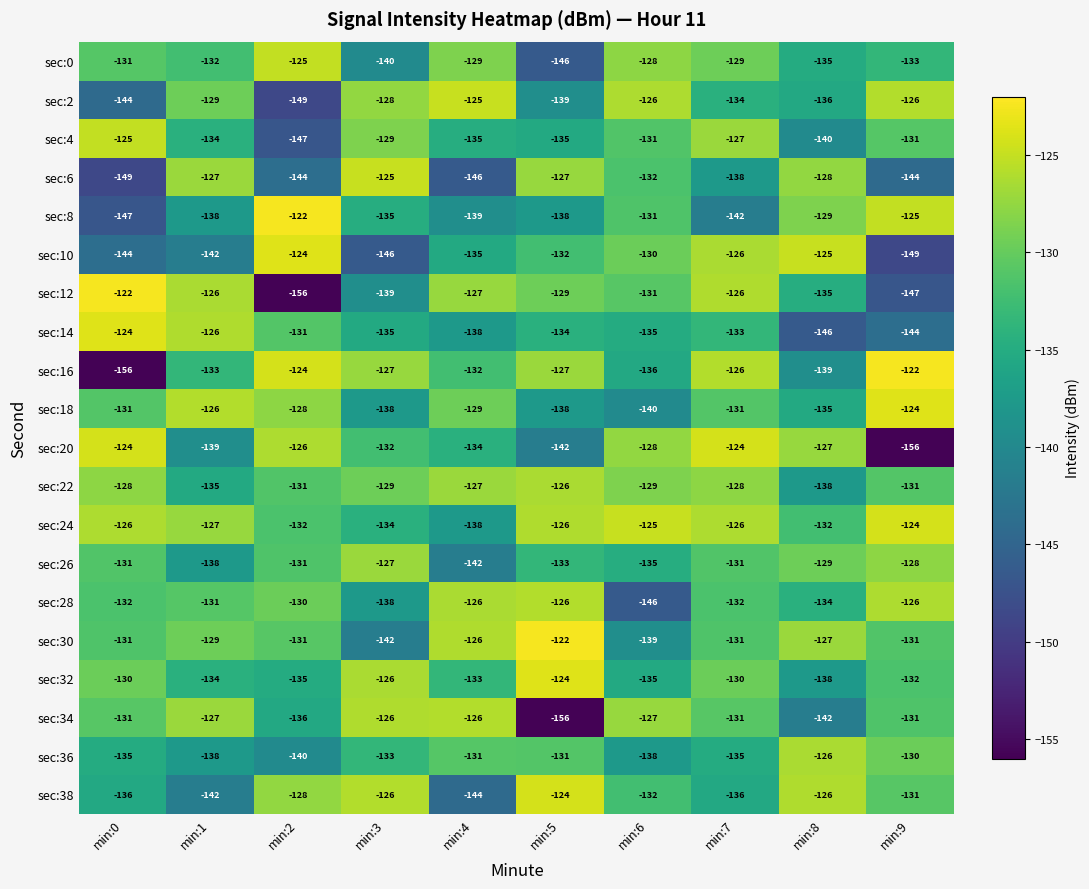

At which label is sec:2 closest to -137?

min:8